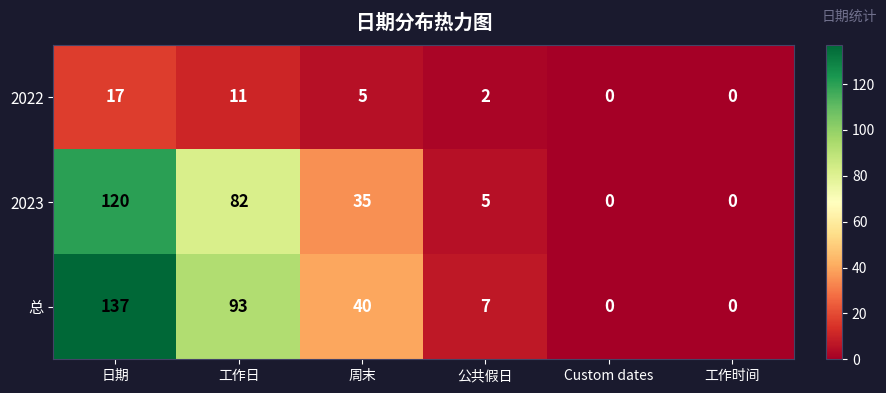

At which label does 总 reach its peak?

日期